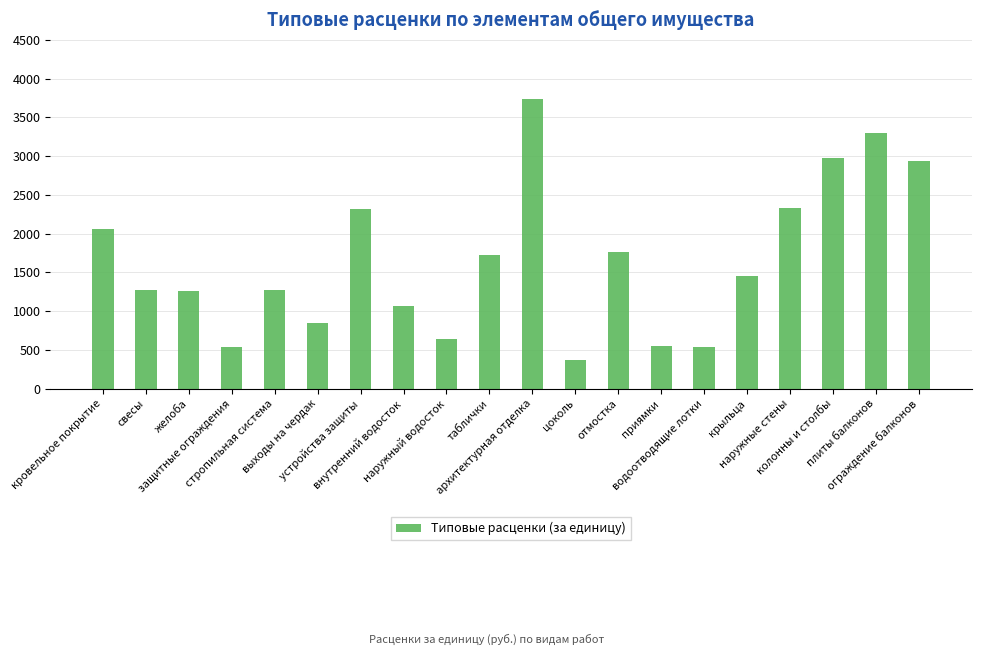

How many bars are there in total?

20